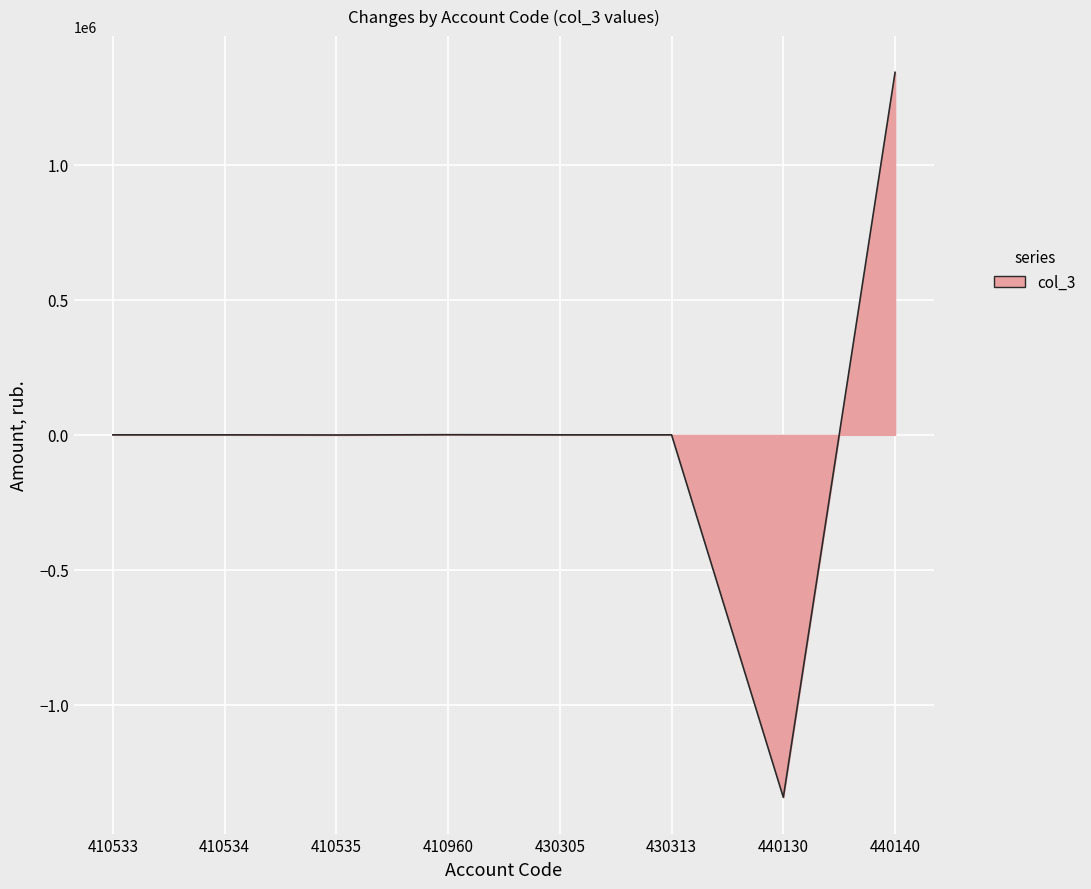

True or false: the data shows 1341944.9 at 440140.

True